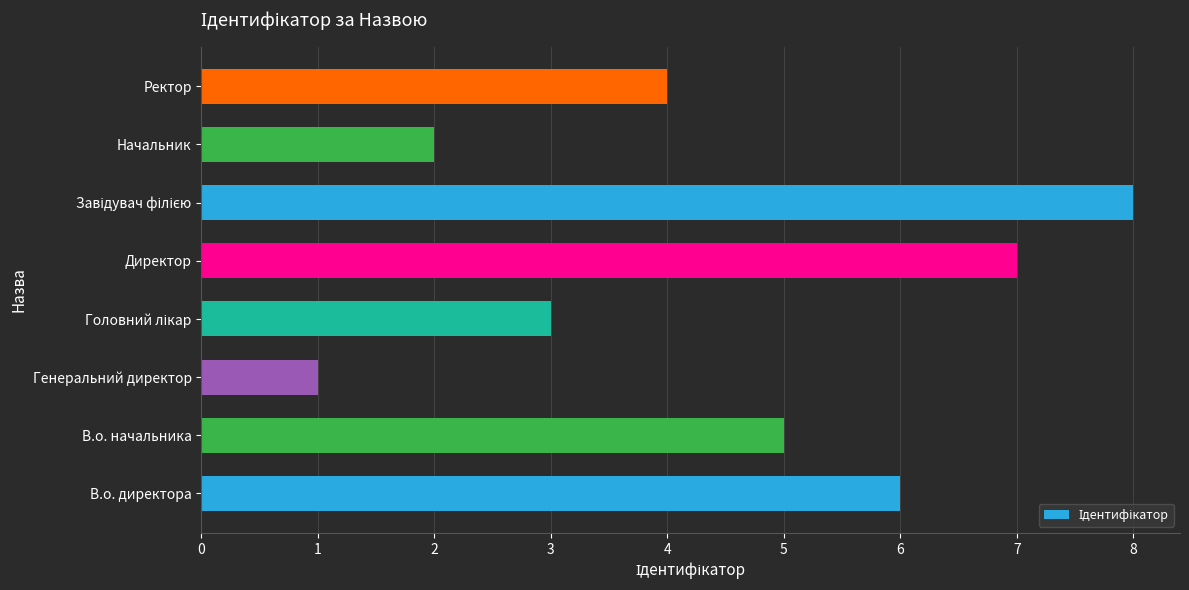

Reading bottom to top, list all the values displayed in this chart.

6	5	1	3	7	8	2	4